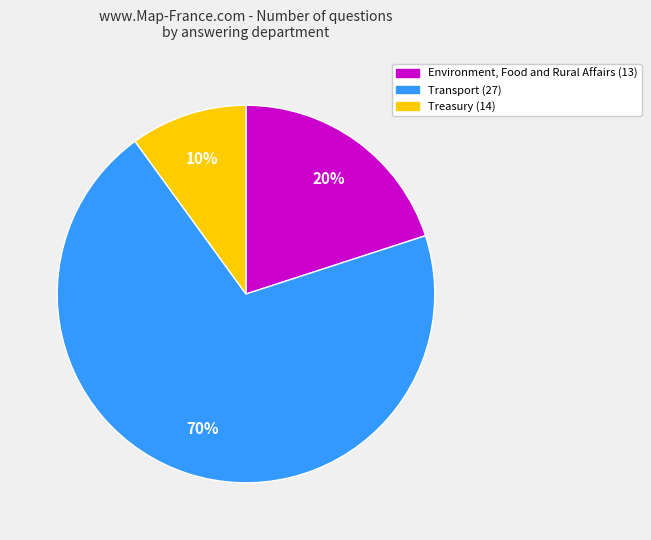

Rank the categories by value from lowest to highest.

Treasury (14), Environment, Food and Rural Affairs (13), Transport (27)